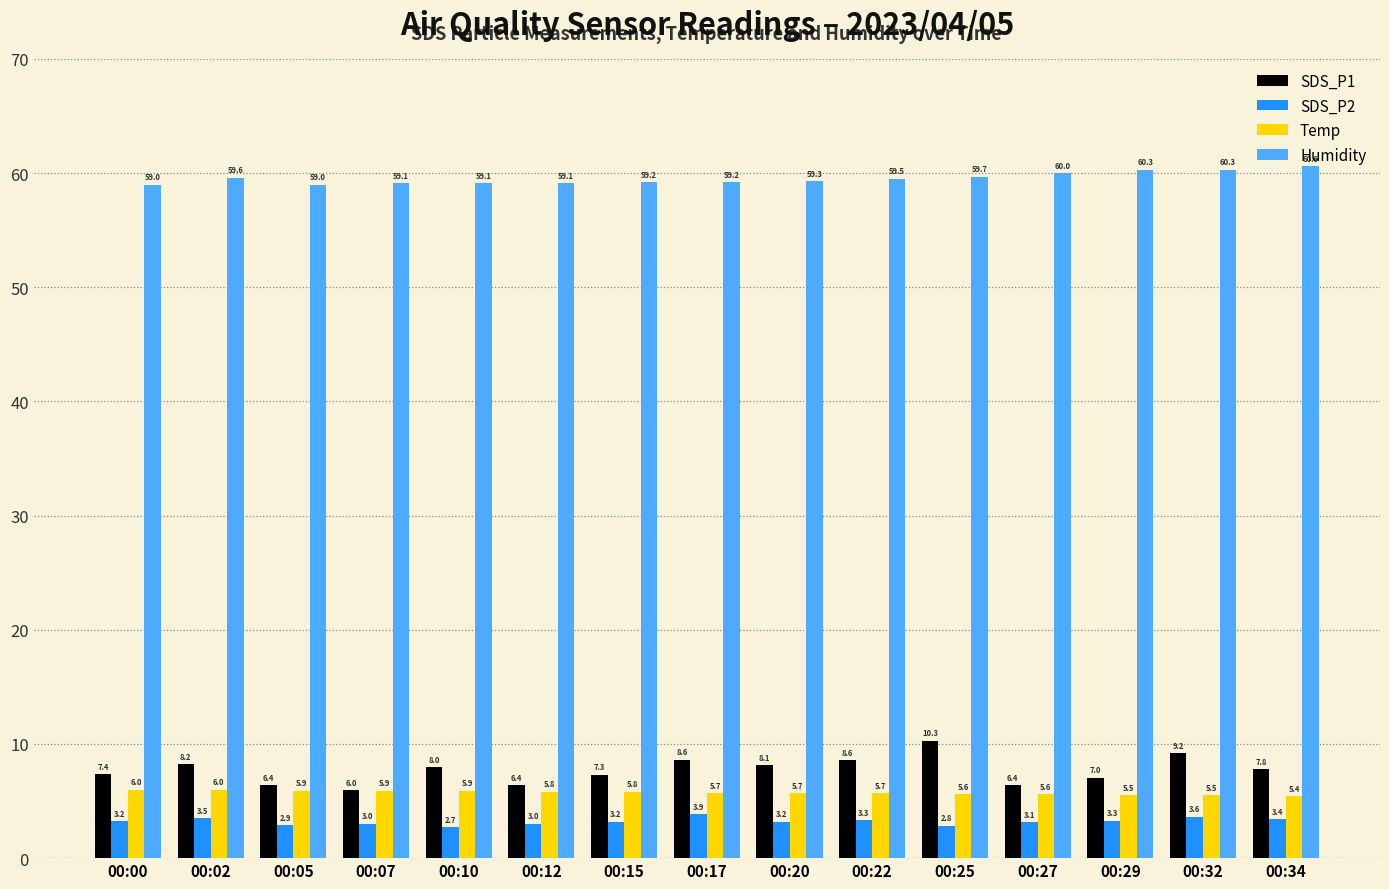

Count the Temp values in the range 5 to 6.

15